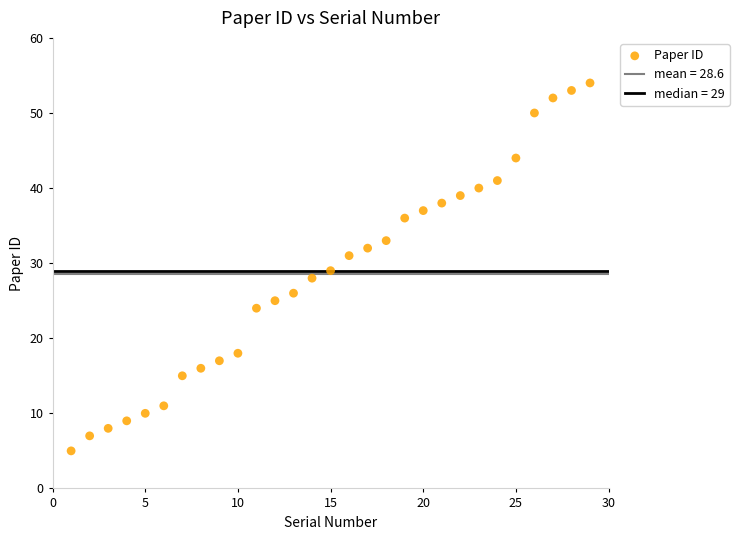

What is the range of Y values (max minus min)?

49